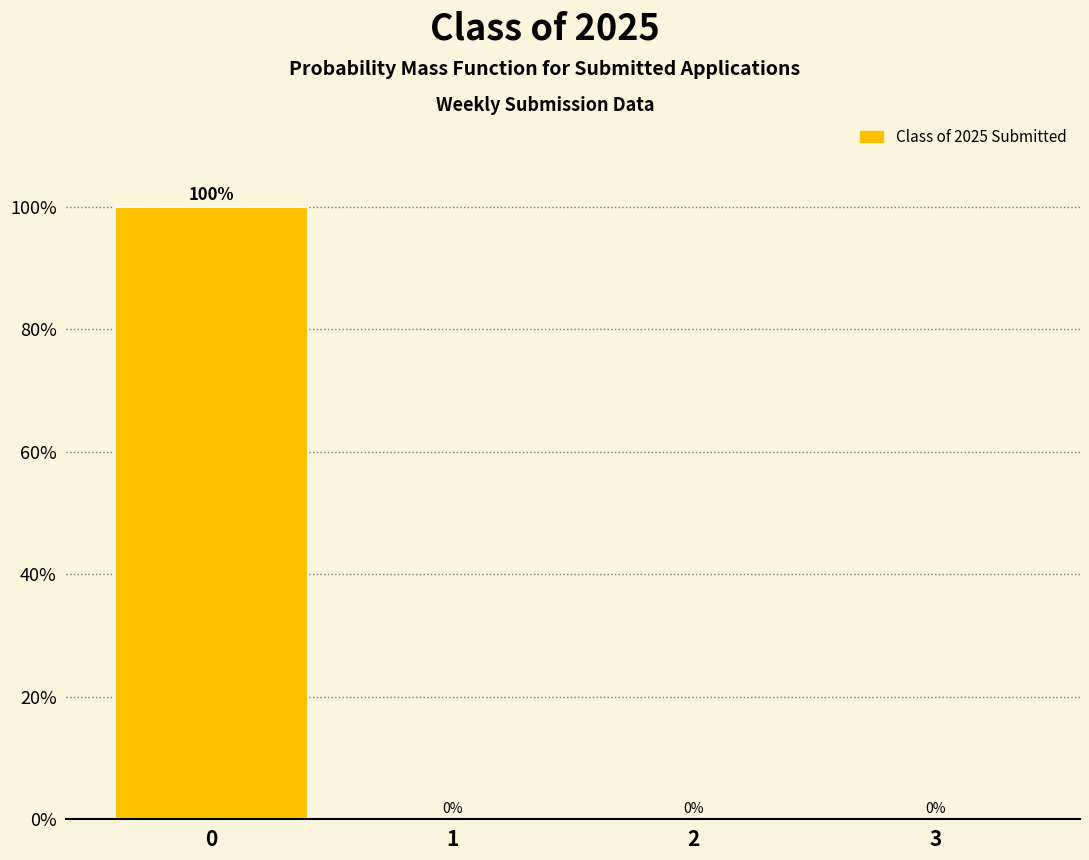

Reading left to right, list all the values displayed in this chart.

0=100	1=0	2=0	3=0